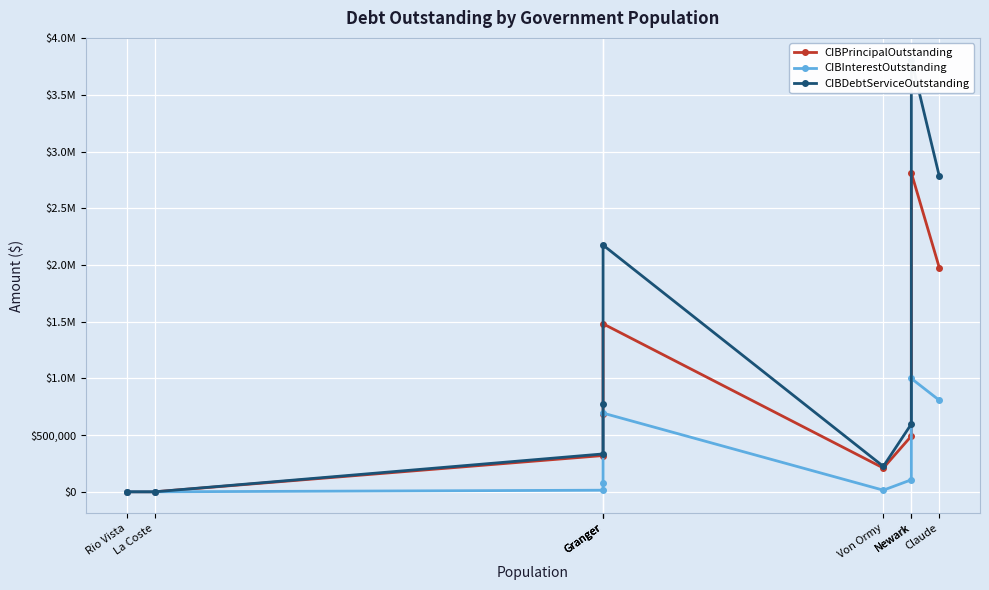

At which category is the sum across all series the highest?

Newark